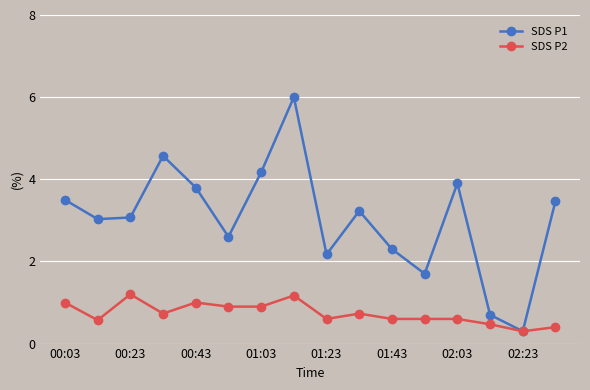

What is the maximum value shown in the chart?

6.0